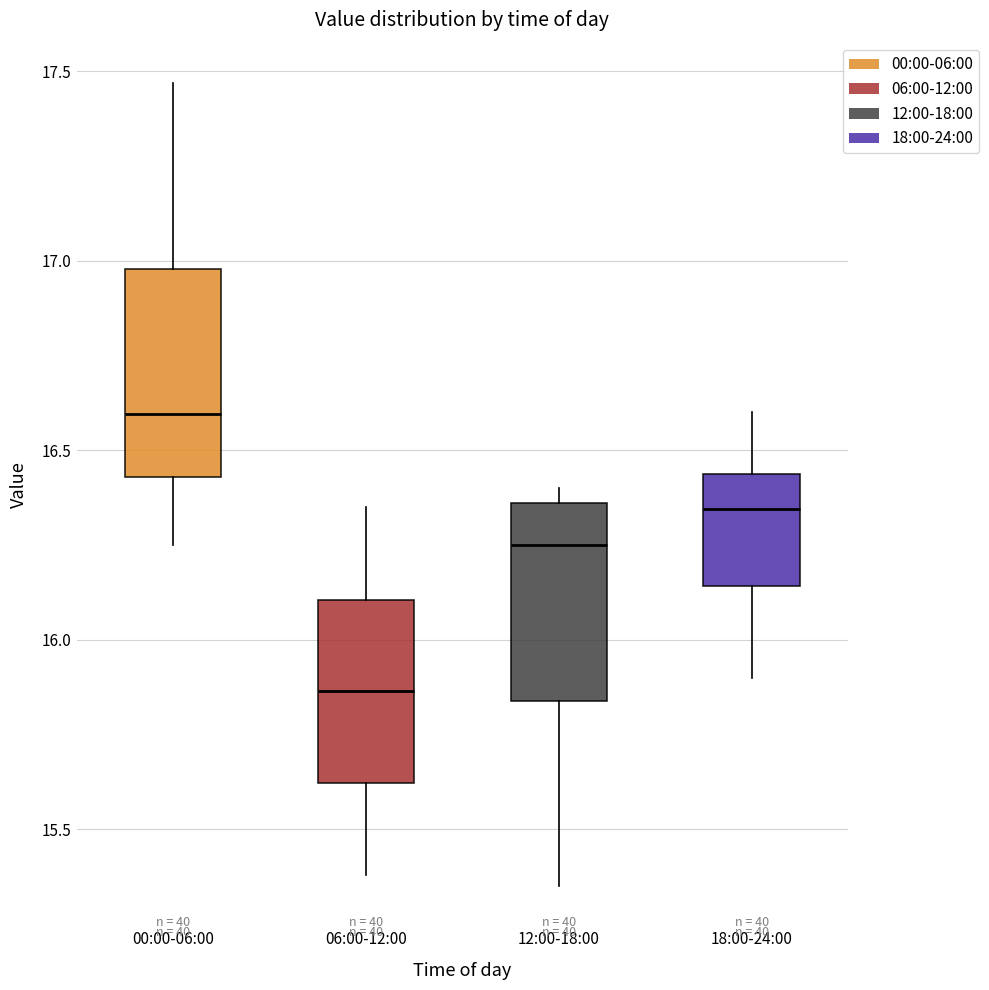

Where is the lower edge of the box for 12:00-18:00 on the y-axis? The values are not printed on the chart, so give them approximately, as read against the axis.

15.85